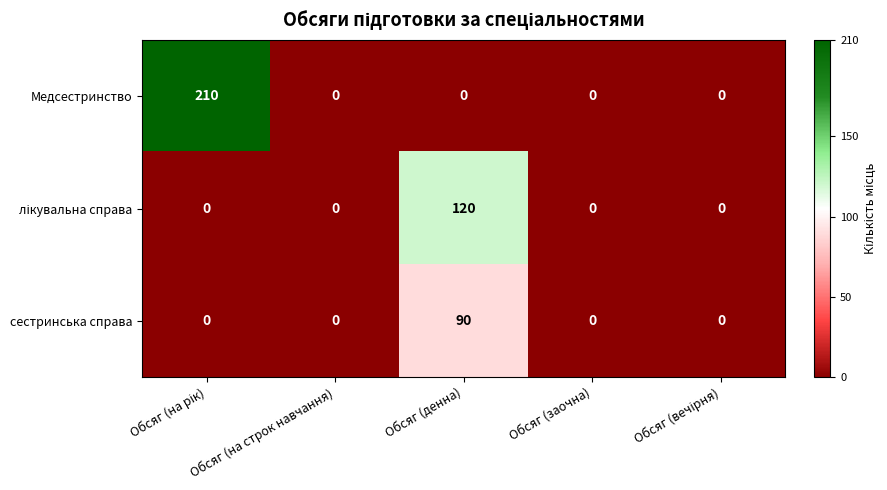

Which series has the largest total across all categories?

Медсестринство